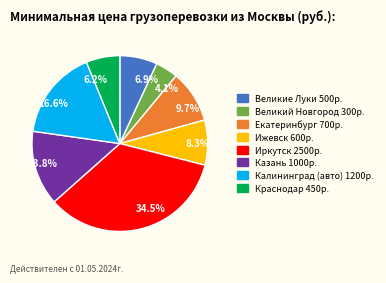

Which has a higher value, Великие Луки or Ижевск?

Ижевск